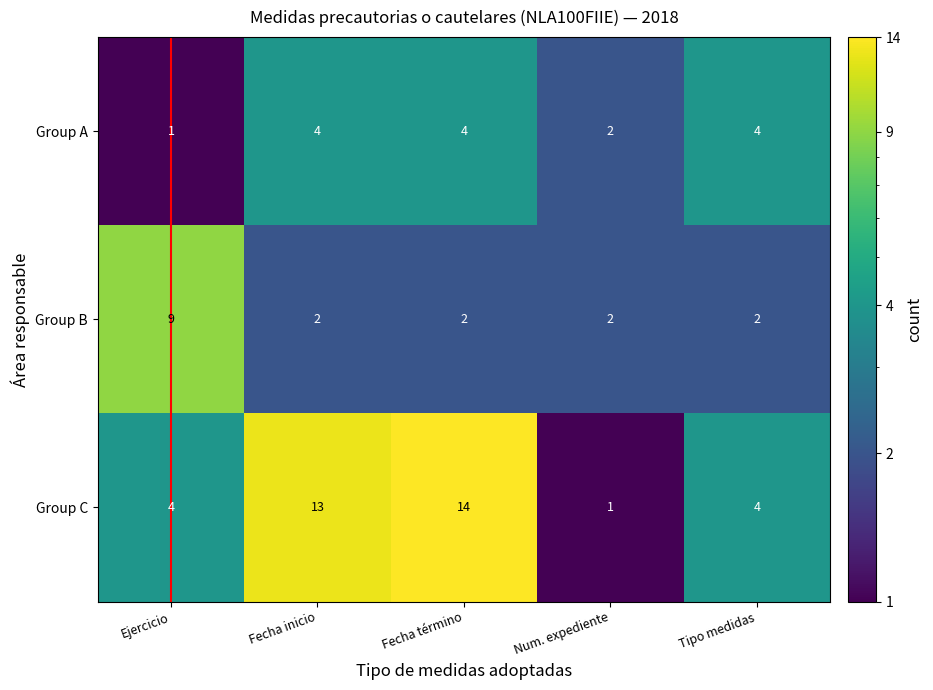

Between Fecha término and Tipo medidas, which series saw the biggest shift?

Group C